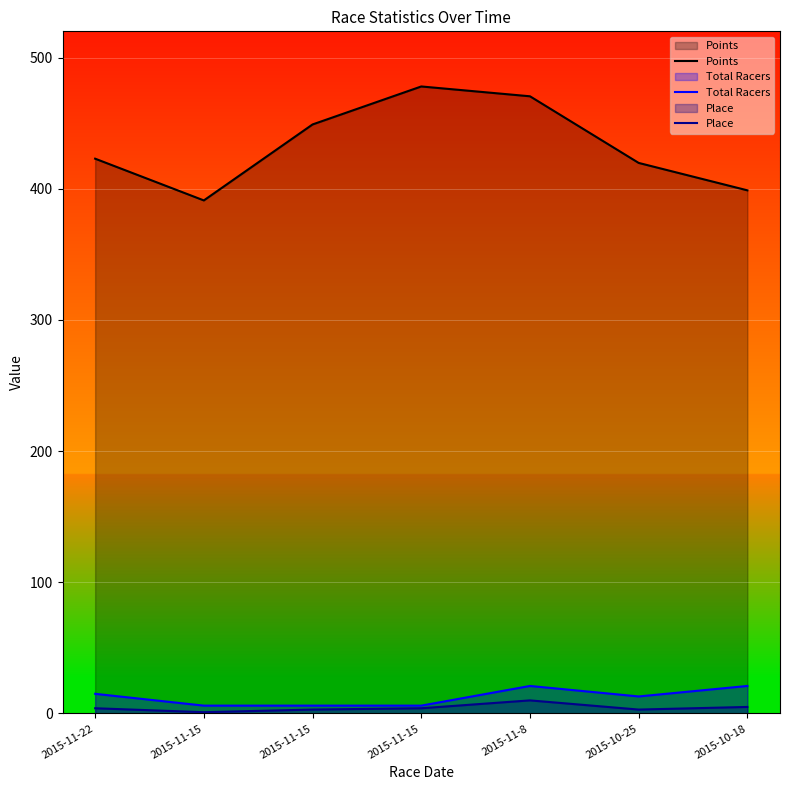

True or false: Points and Total Racers intersect in this chart.

False